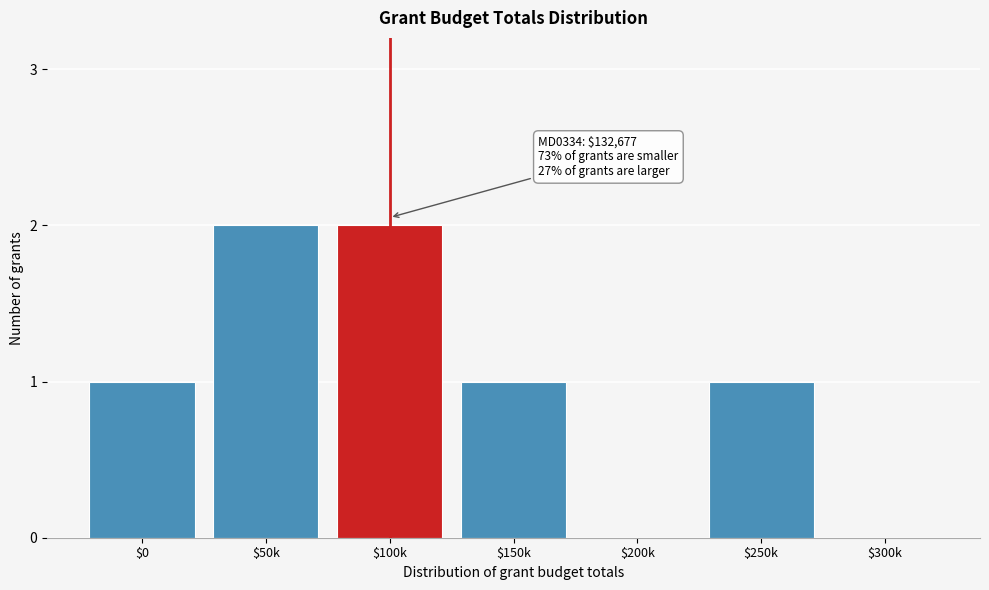

True or false: the data shows 2 at $100k.

True